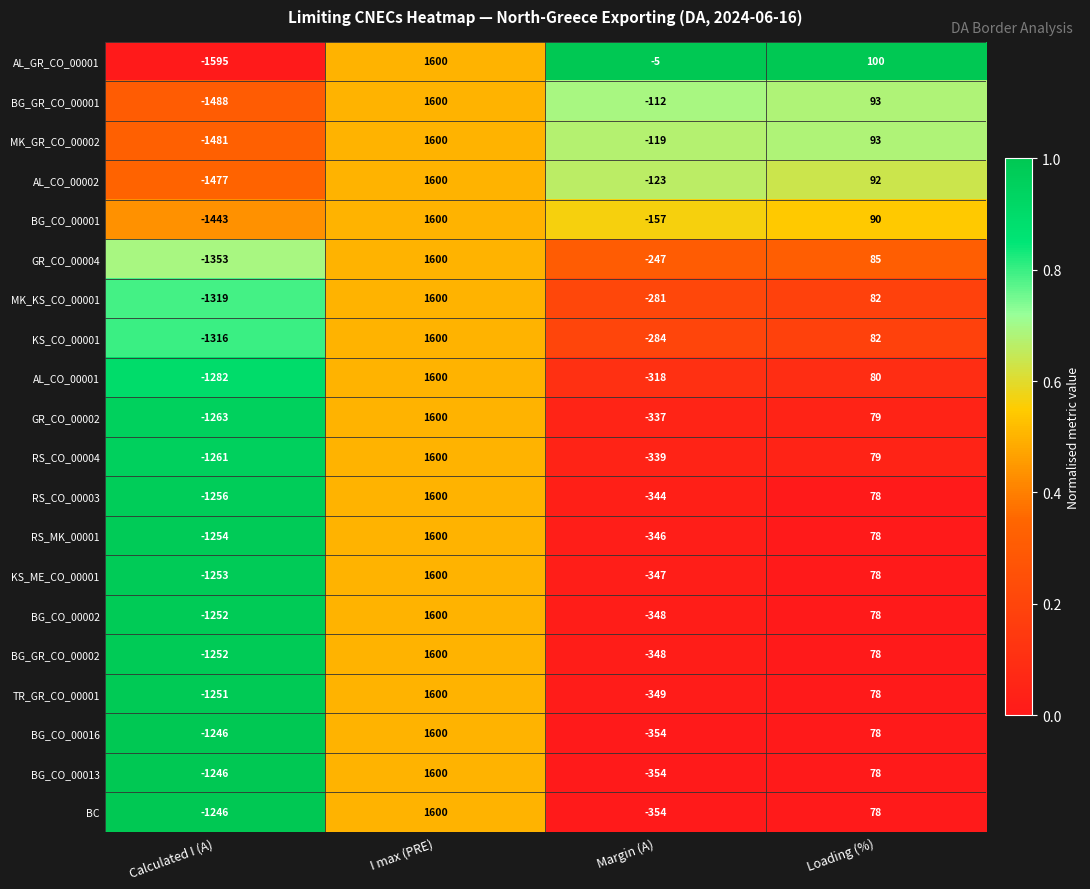

What is the difference between the BG_CO_00016 values at Calculated I (A) and Loading (%)?

1324